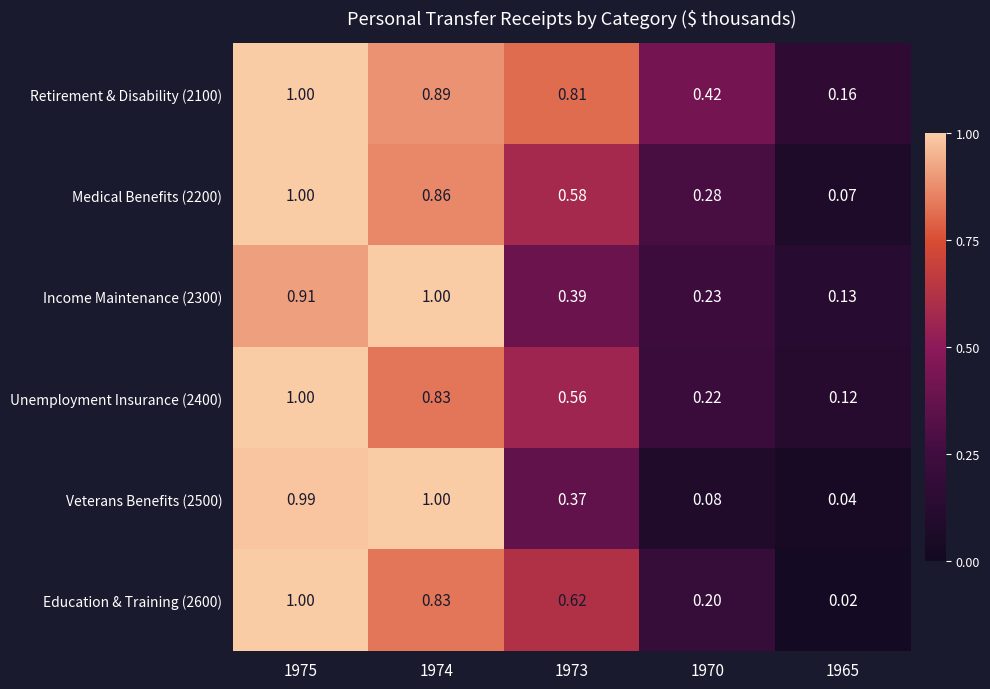

Is the value of Income Maintenance (2300) at 1973 greater than the value of Retirement & Disability (2100) at 1965?

Yes